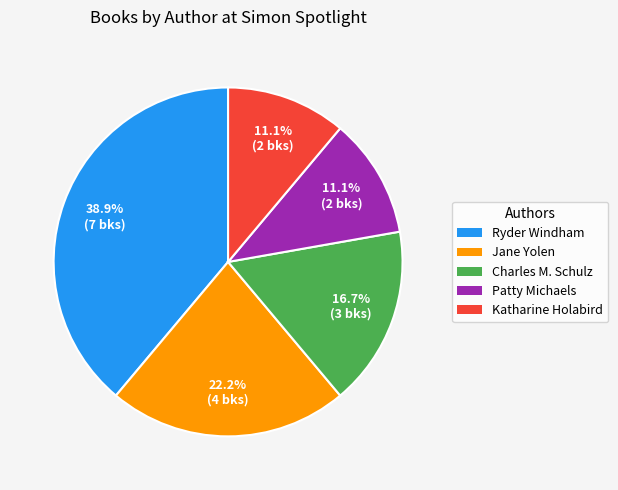

Which category has the biggest portion of the pie?

Ryder Windham